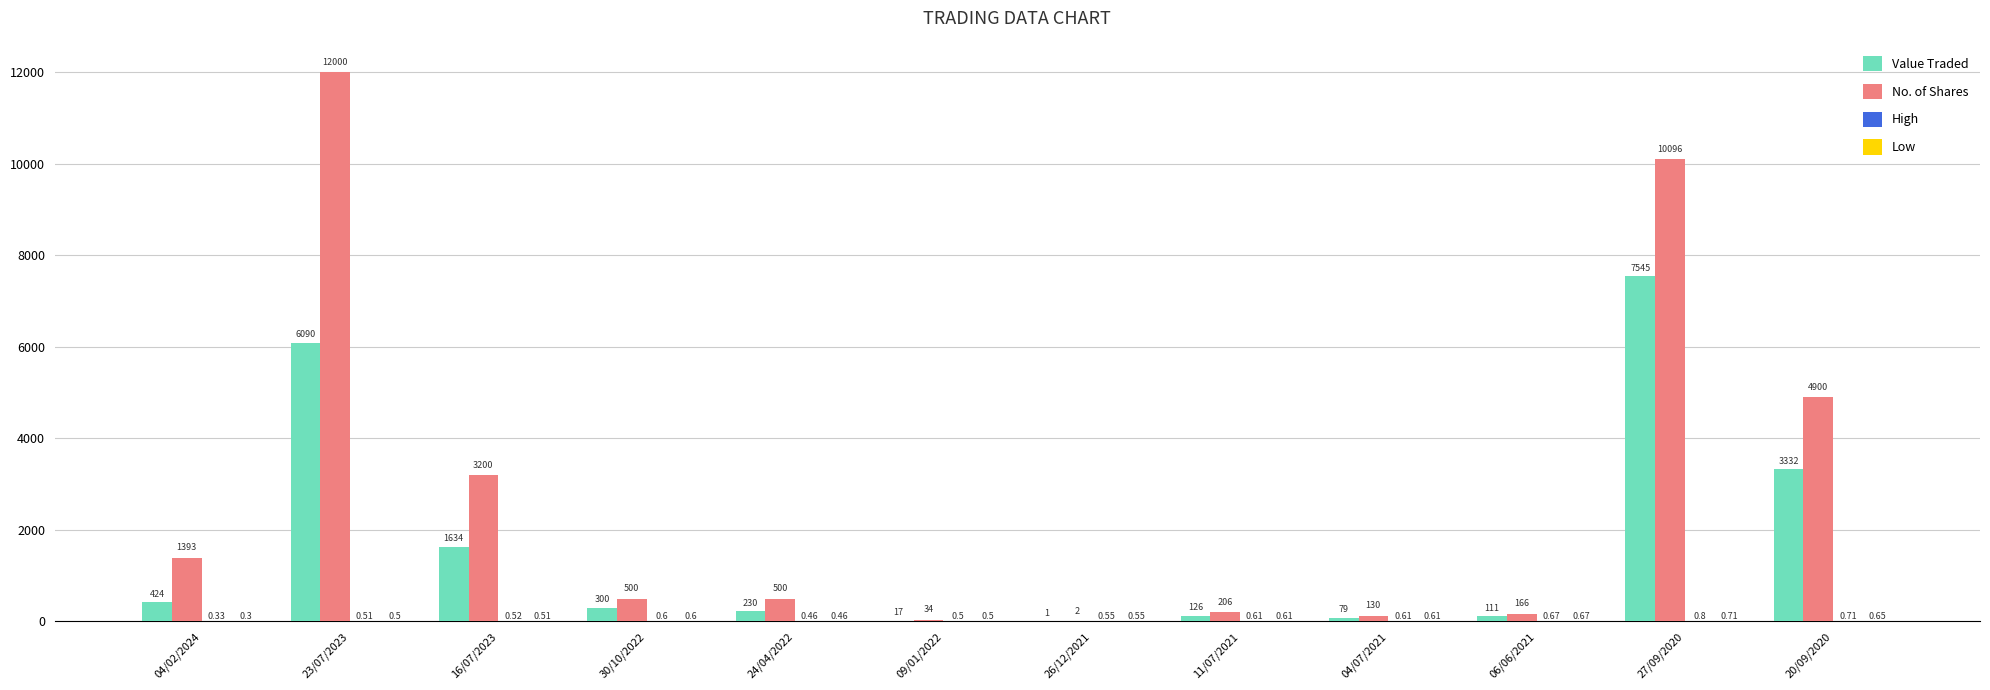

At which category is the sum across all series the highest?

23/07/2023